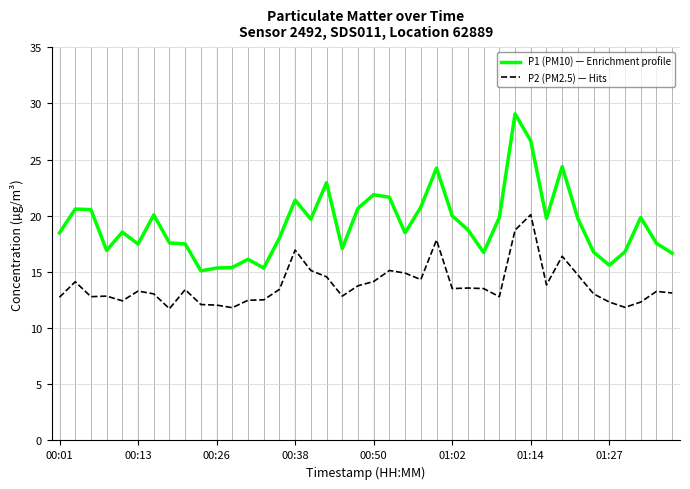

What is the greatest value displayed?

29.1